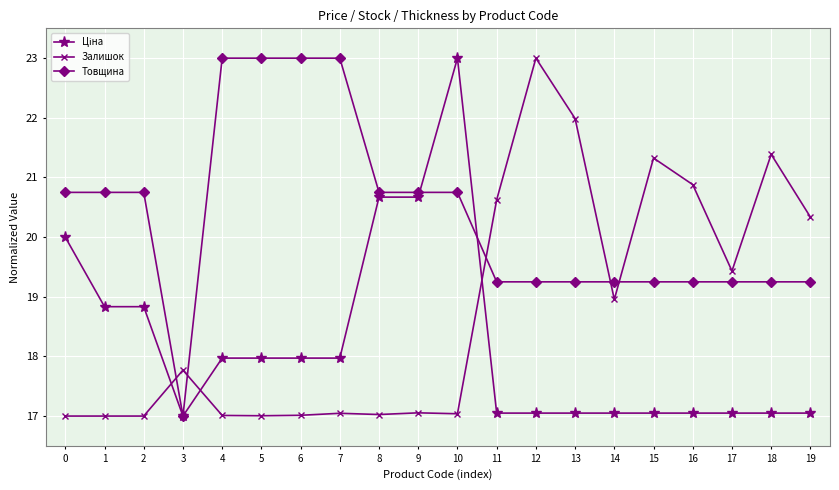

What is the spread (max minus min) of values at 19?

3.3